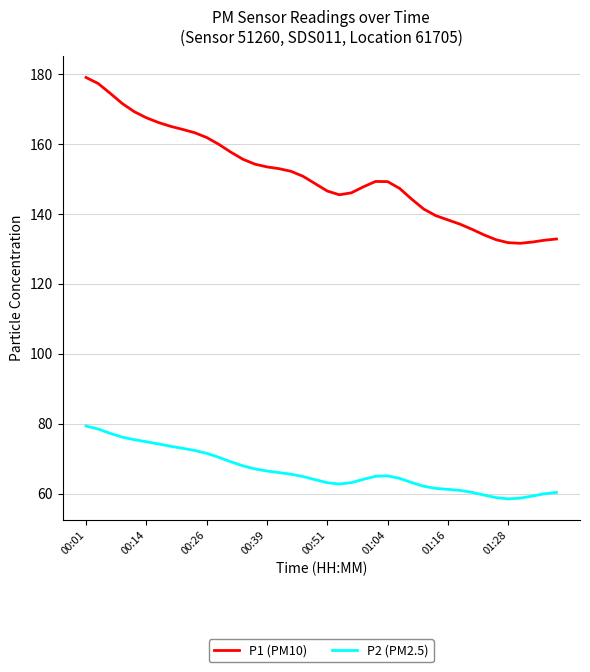

What is the maximum value shown in the chart?

179.0